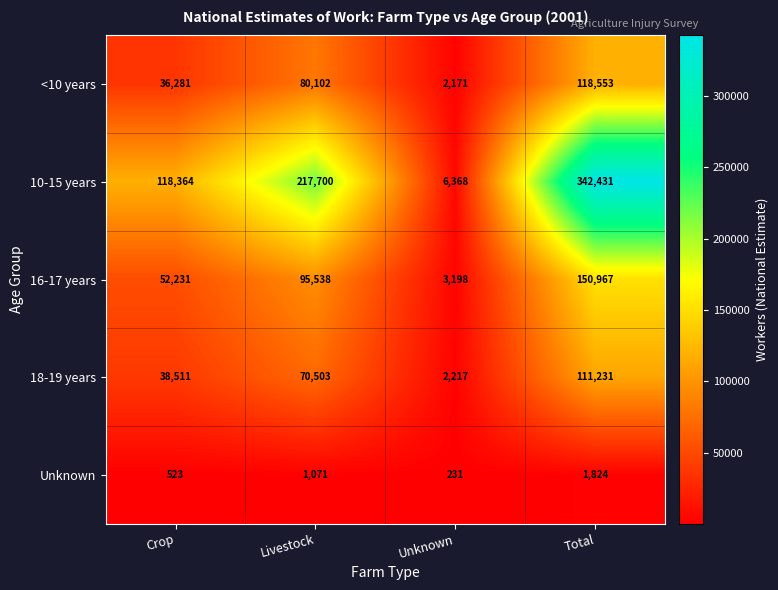

What is the difference between the highest and lowest values at Unknown?

6137